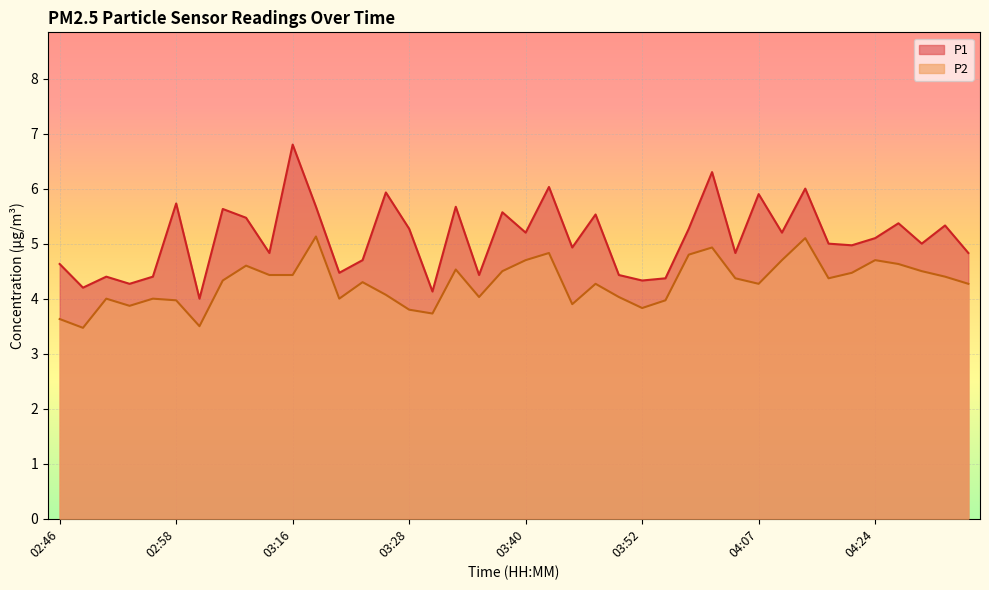

How many lines are shown in the chart?

2